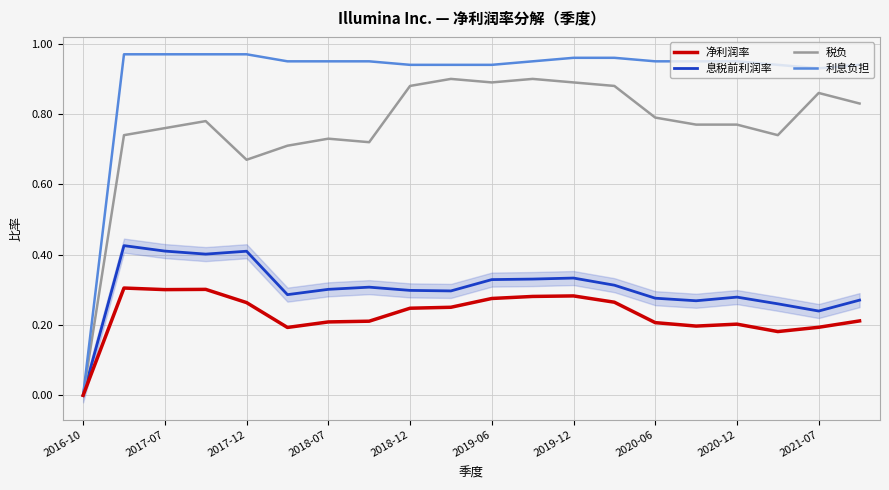

Where is the first local minimum for 税负?

2017-12